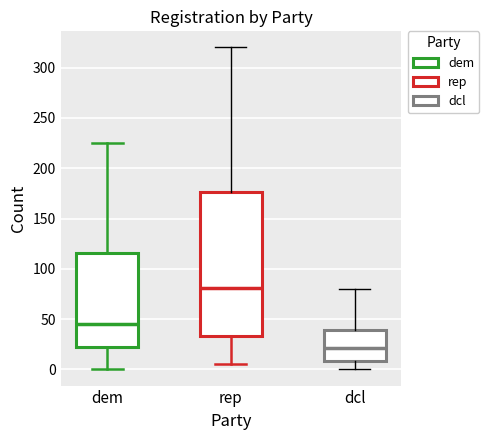

Which box's median line is the lowest?

dcl